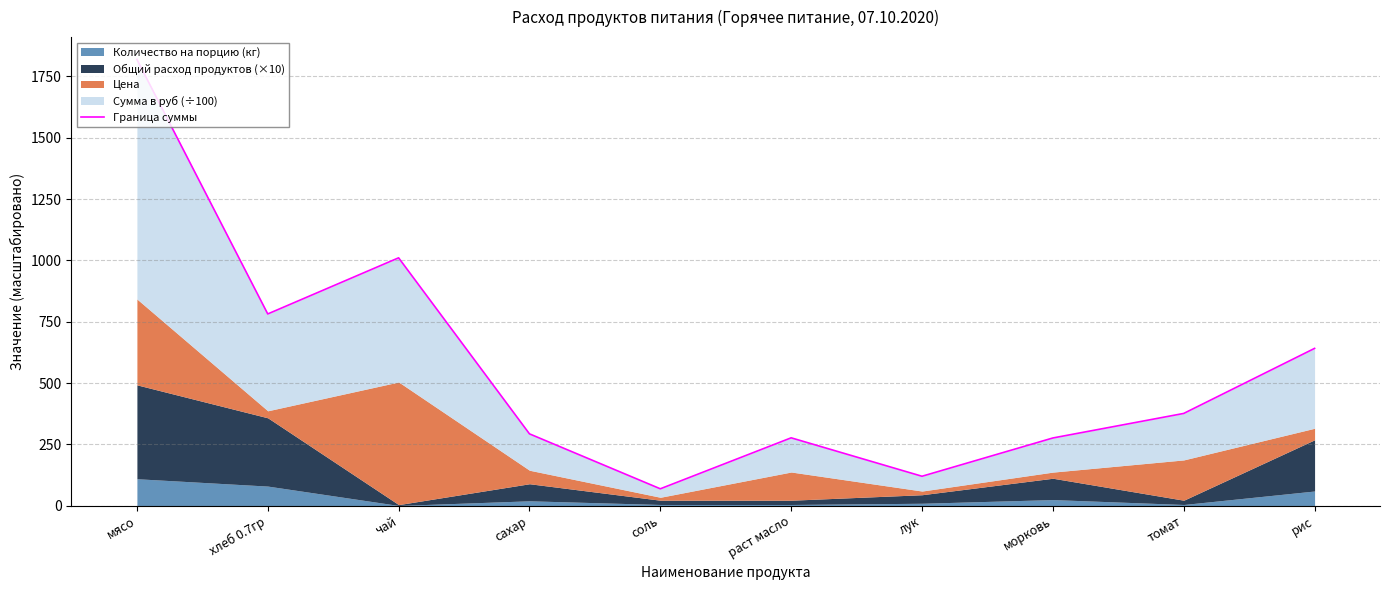

The chart shows a value of 636.8 at чай. True or false?

False